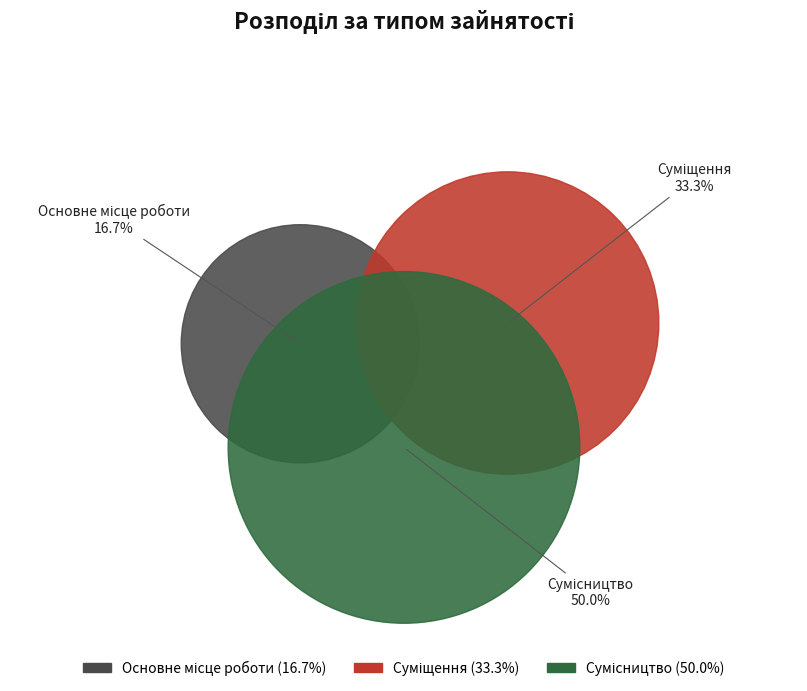

Does Сумісництво represent more than half of the total?

No